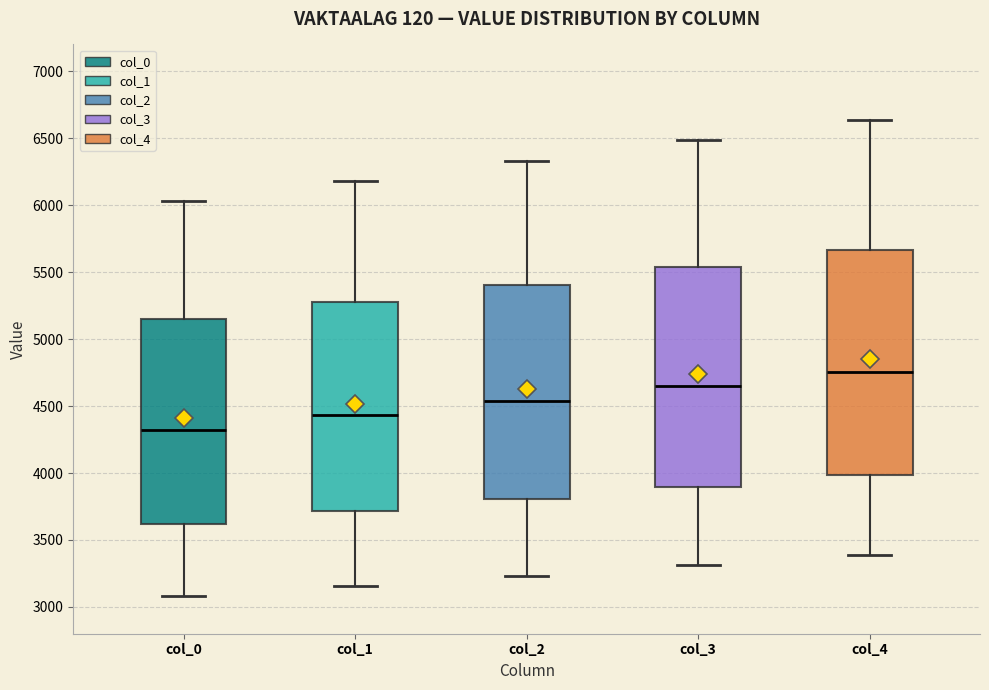

Where does the lower whisker of the box for col_3 end on the y-axis? The values are not printed on the chart, so give them approximately, as read against the axis.

3300